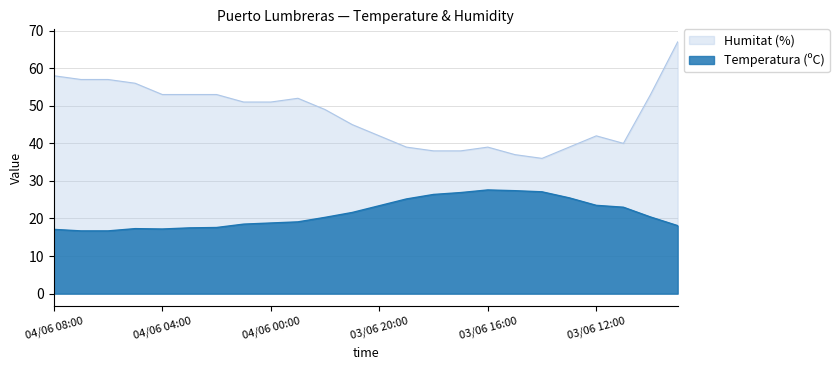

Where is Temperatura (ºC) nearest to the value 22?

03/06 21:00